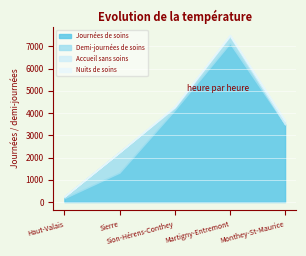

What is the label of the 2nd point from the right?

Martigny-Entremont